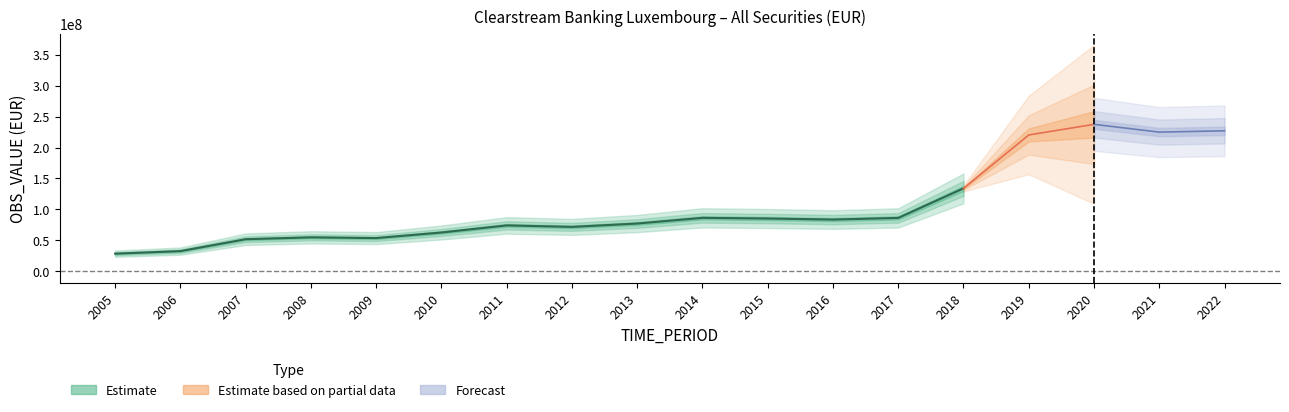

Reading left to right, list all the values displayed in this chart.

2005=28659295.0	2006=32766321.0	2007=51970682.0	2008=54992793.0	2009=53795272.0	2010=62815039.0	2011=74281717.0	2012=71850154.0	2013=77295235.0	2014=86462036.0	2015=85383943.0	2016=83691712.0	2017=86356031.0	2018=134032329.0	2019=220233103.2	2020=237427719.3	2021=224855718.3	2022=226971721.7